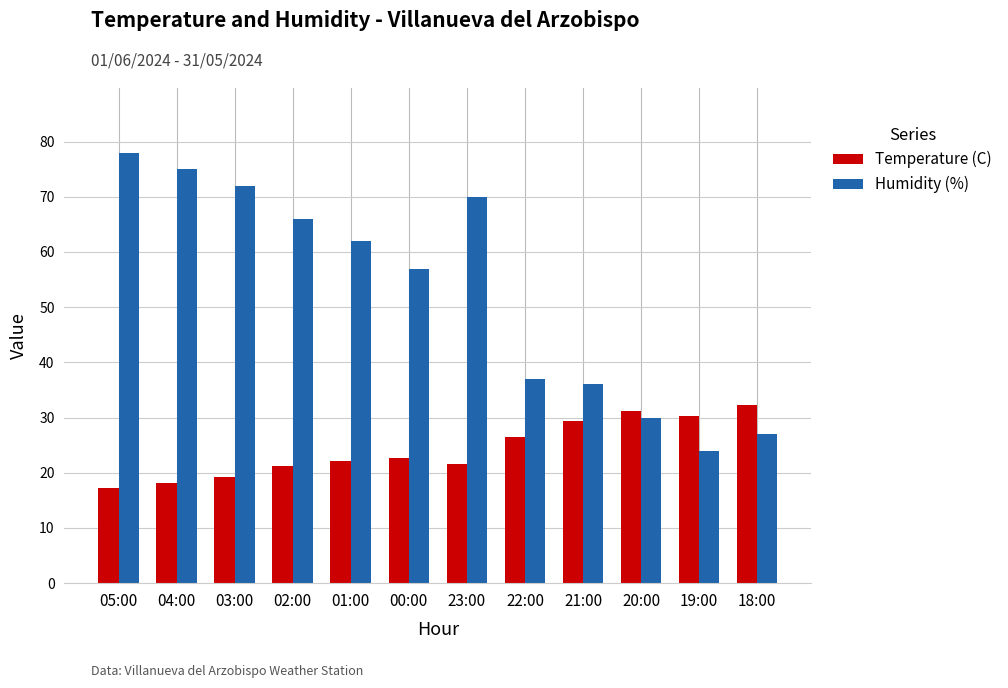

What is the spread (max minus min) of values at 01:00?

39.9